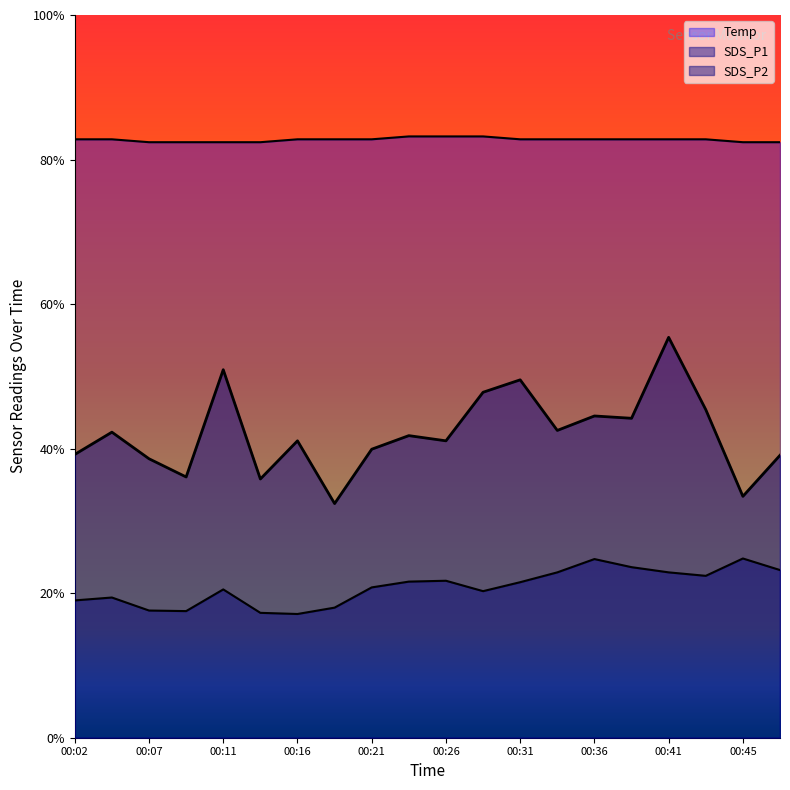

Reading left to right, list all the values displayed in this chart.

SDS_P1: 9.8	10.6	9.7	9.0	12.7	8.9	10.3	8.1	10.0	10.4	10.3	11.9	12.4	10.6	11.1	11.1	13.8	11.3	8.3	9.8
SDS_P2: 4.8	4.8	4.4	4.4	5.1	4.3	4.3	4.5	5.2	5.4	5.4	5.1	5.4	5.7	6.2	5.9	5.7	5.6	6.2	5.8
Temp: 20.7	20.7	20.6	20.6	20.6	20.6	20.7	20.7	20.7	20.8	20.8	20.8	20.7	20.7	20.7	20.7	20.7	20.7	20.6	20.6